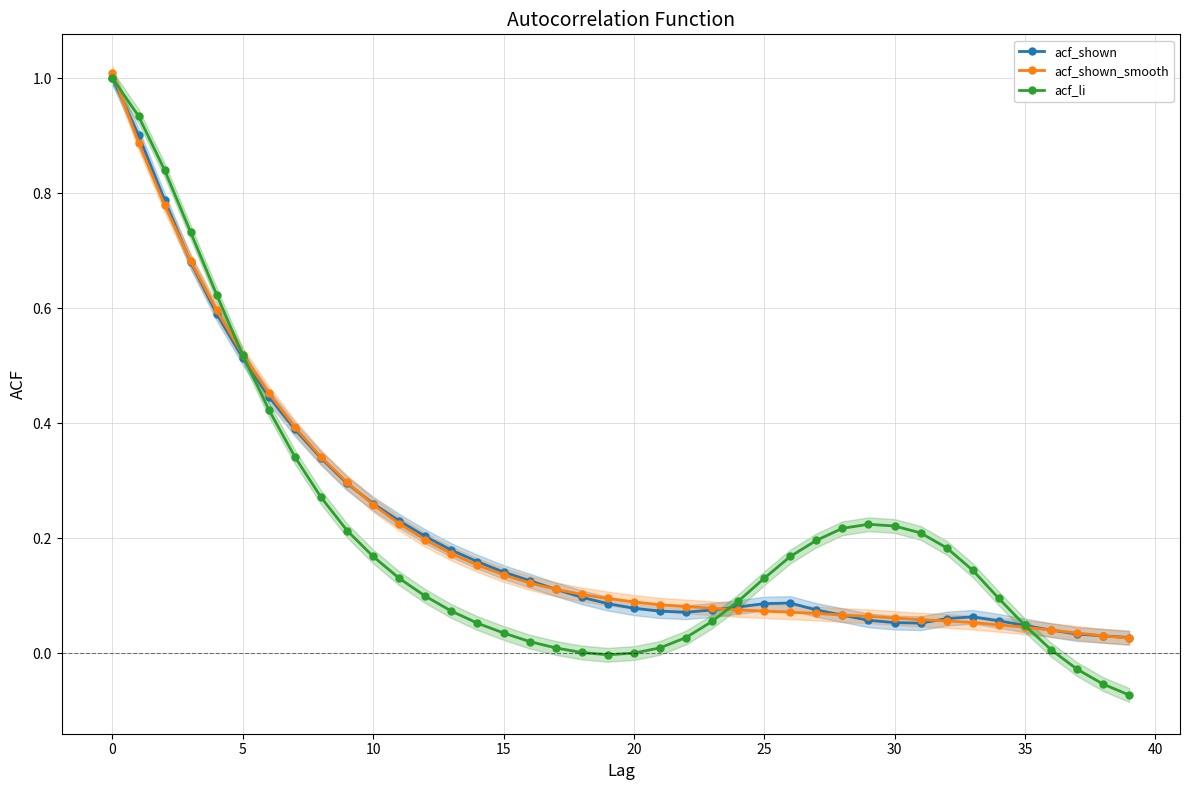

At 36, list the series in order from largest to smallest.

acf_shown, acf_shown_smooth, acf_li